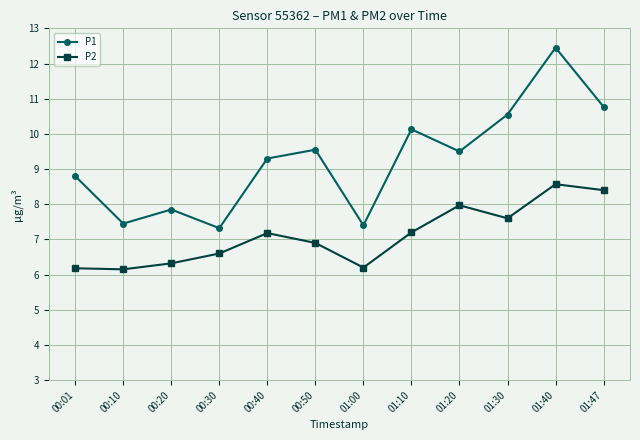

True or false: P2 and P1 intersect in this chart.

False